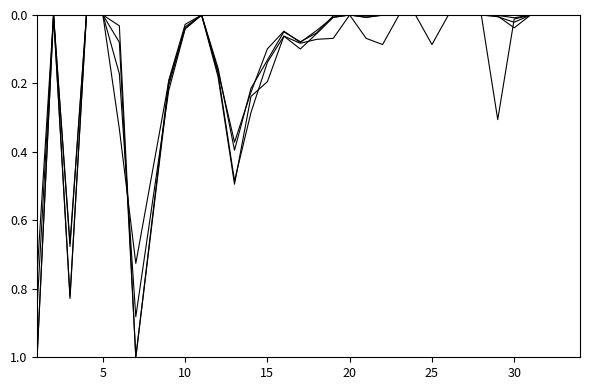

Does the chart display data point markers on the line(s)?

No